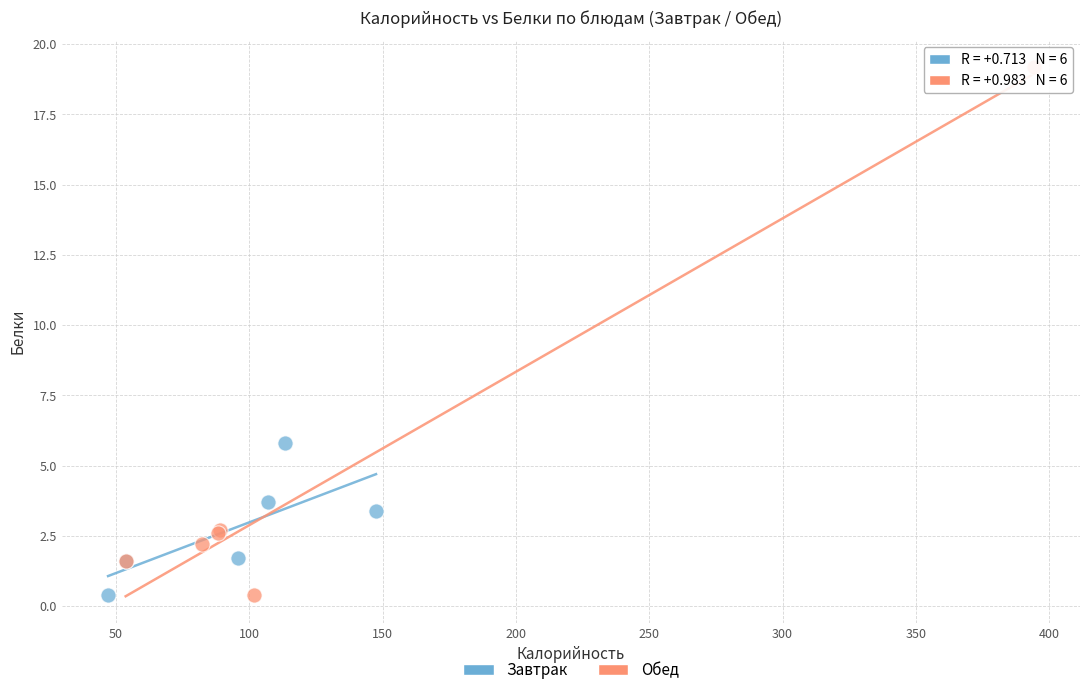

Which series has the largest Y range (max minus min)?

Обед